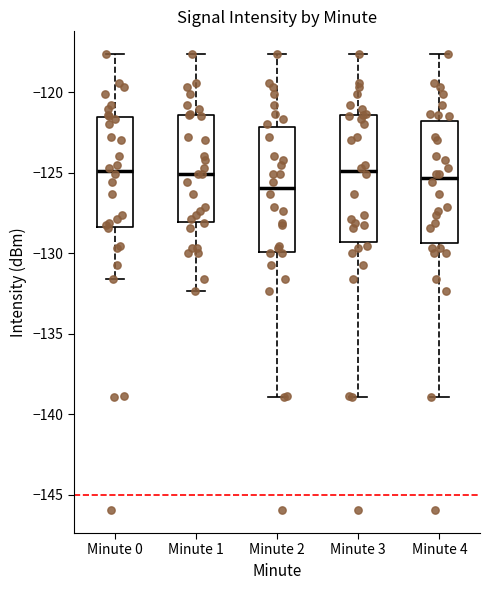

Where does the lower whisker of the box for Minute 1 end on the y-axis? The values are not printed on the chart, so give them approximately, as read against the axis.

-132.5